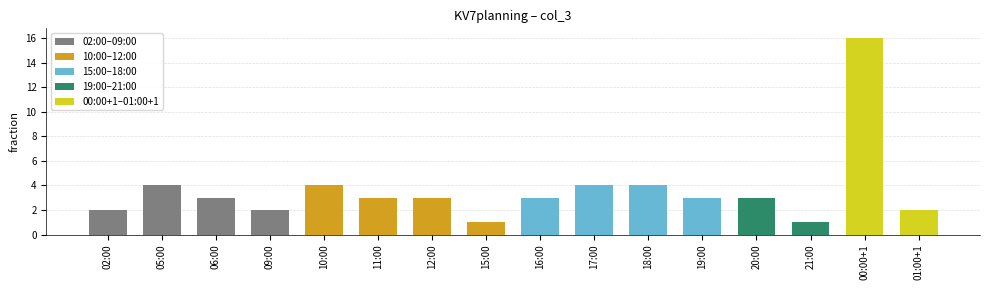

Reading left to right, what are all the values shown in this chart?

2	4	3	2	4	3	3	1	3	4	4	3	3	1	16	2